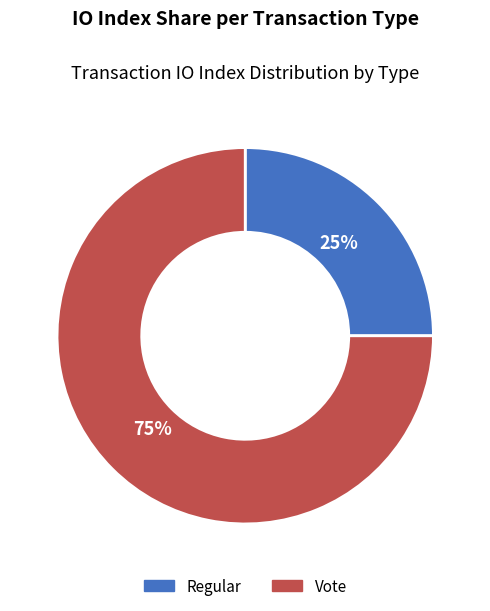

Does any single category account for the majority?

Yes